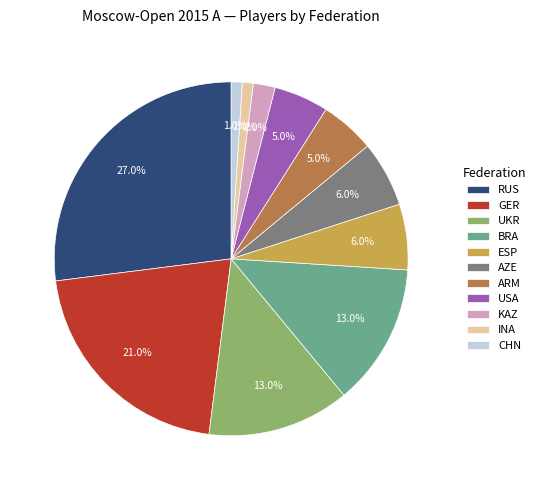

Do BRA and RUS together represent more than half of the pie?

No